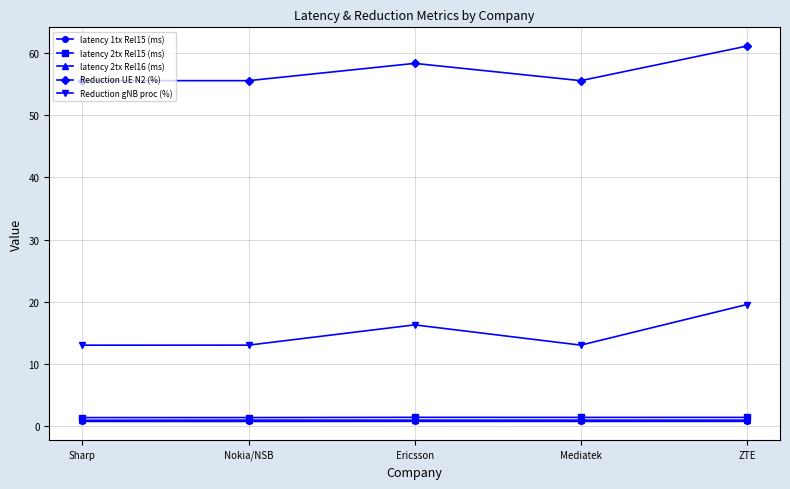

What is the label of the 4th point from the left?

Mediatek